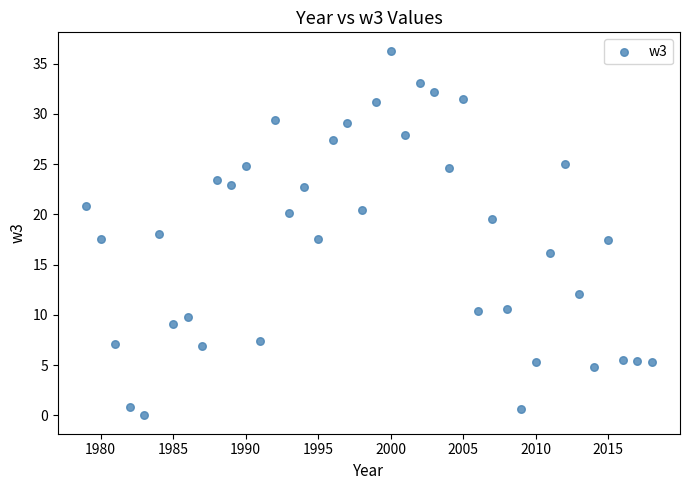

What is the range of Y values (max minus min)?

36.3